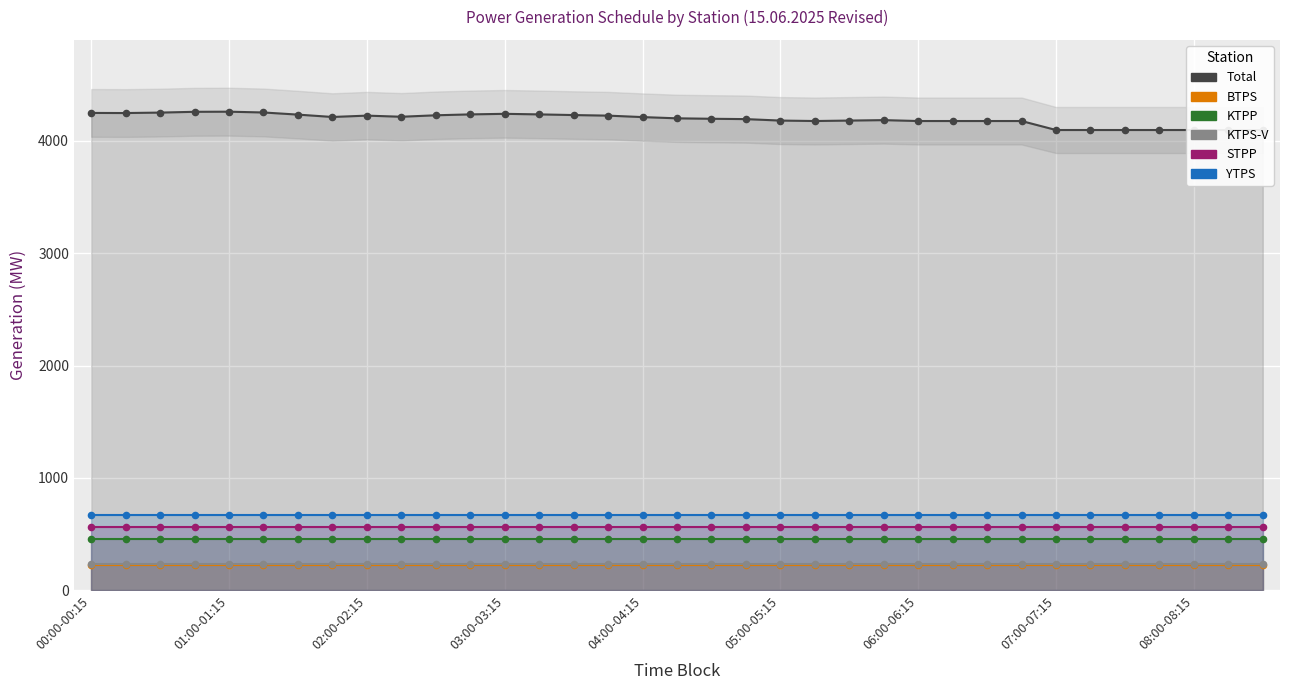

At how many categories does at least one series exceed 1901?

35